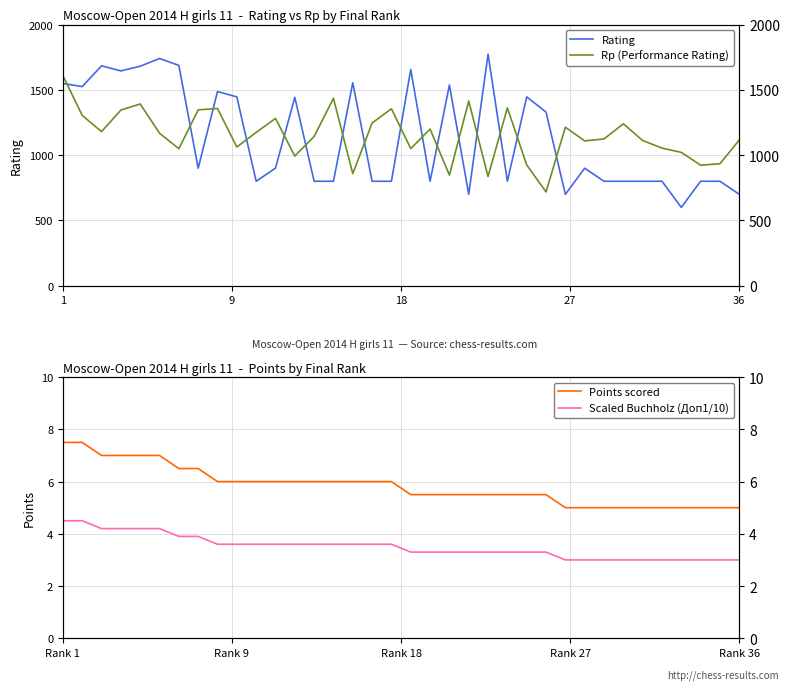

The value of Scaled Buchholz (Доп1/10) at 14 is 4.7. True or false?

False